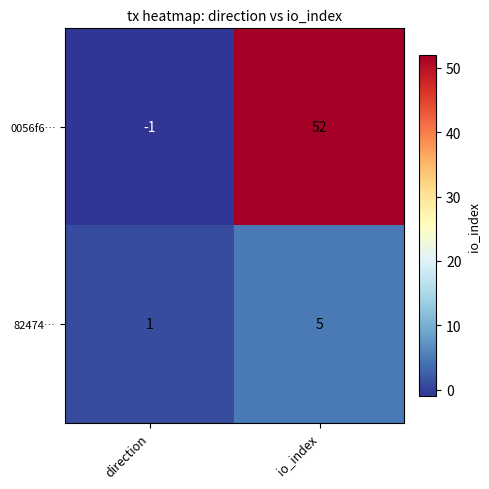

How many distinct data groups are displayed?

2